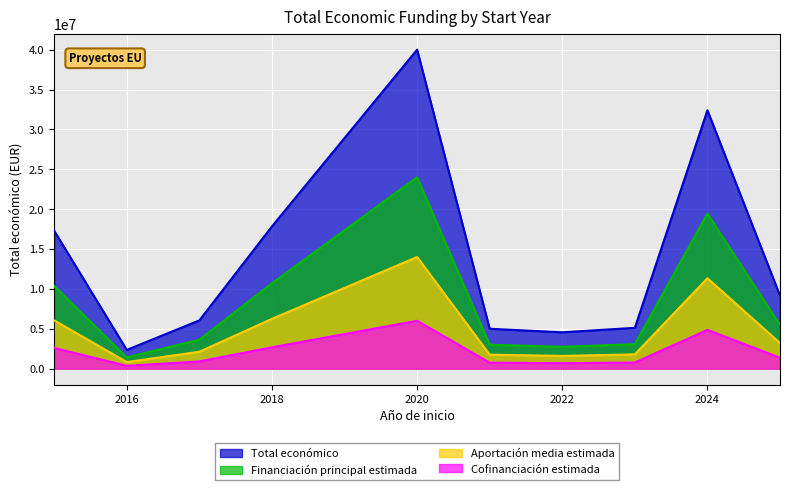

Rank the series by their maximum value, from lowest to highest.

Cofinanciación estimada, Aportación media estimada, Financiación principal estimada, Total económico